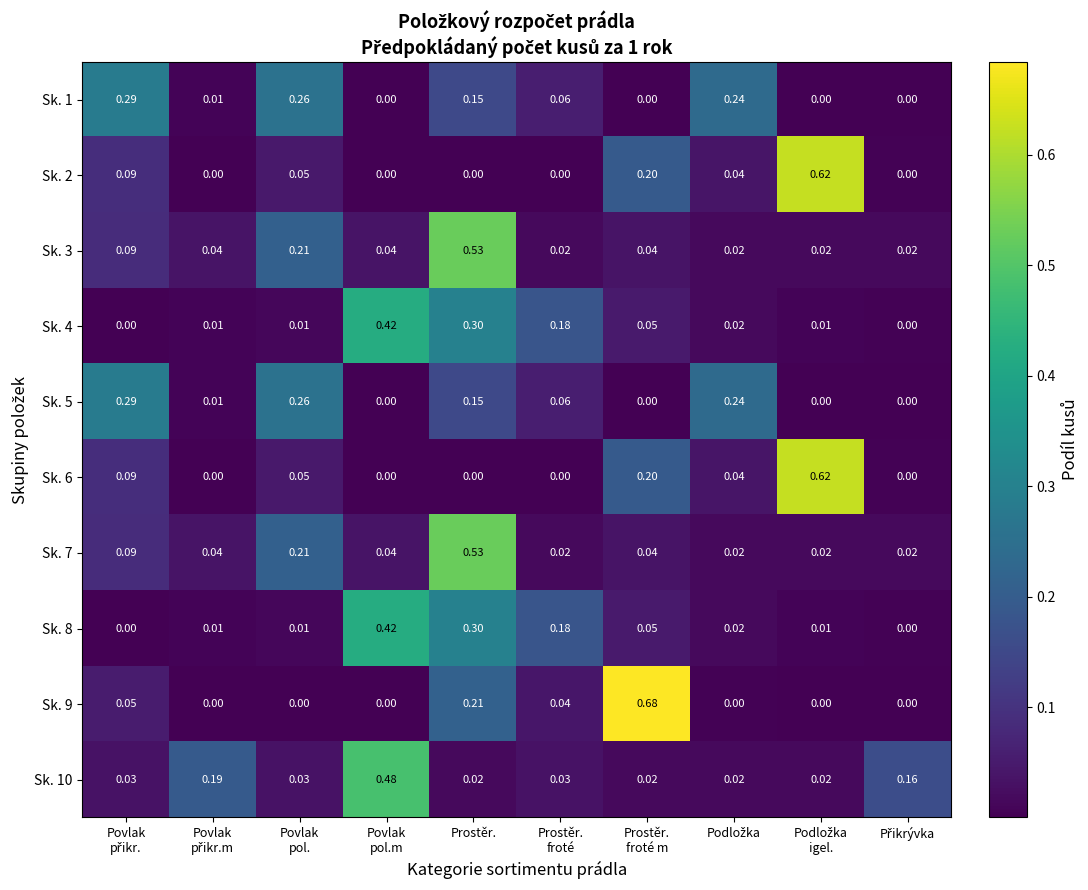

At which category is the sum across all series the highest?

Prostěr.